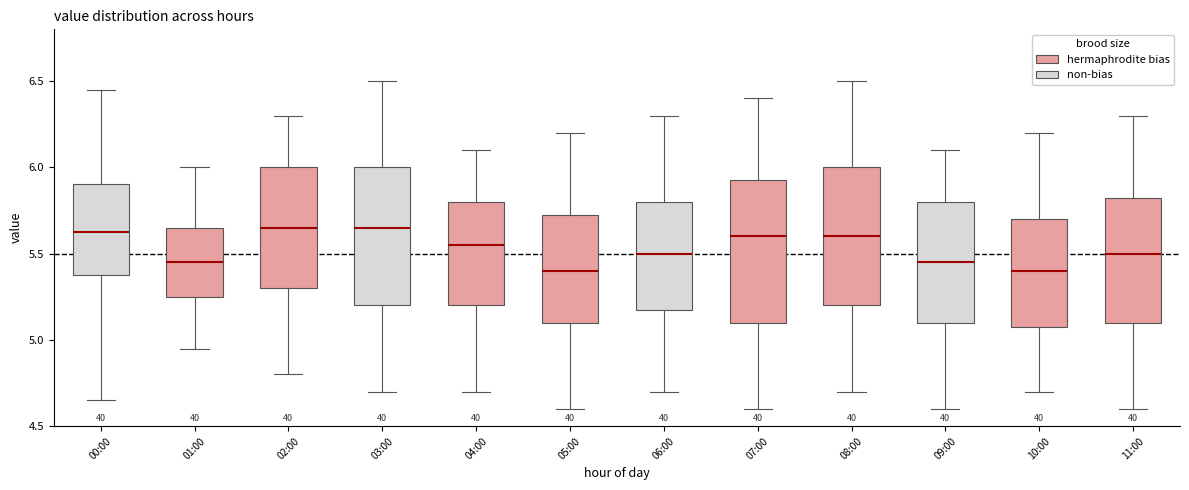

Reading left to right, read every box against the y-axis: the position of its median line, the range the box covers, and the ends of its whiskers. The values are not printed on the chart, so give them approximately, as read against the axis.

00:00: median 5.65, box 5.40 to 5.90, whiskers 4.65 to 6.45
01:00: median 5.45, box 5.25 to 5.65, whiskers 4.95 to 6.00
02:00: median 5.65, box 5.30 to 6.00, whiskers 4.80 to 6.30
03:00: median 5.65, box 5.20 to 6.00, whiskers 4.70 to 6.50
04:00: median 5.55, box 5.20 to 5.80, whiskers 4.70 to 6.10
05:00: median 5.40, box 5.10 to 5.75, whiskers 4.60 to 6.20
06:00: median 5.50, box 5.20 to 5.80, whiskers 4.70 to 6.30
07:00: median 5.60, box 5.10 to 5.95, whiskers 4.60 to 6.40
08:00: median 5.60, box 5.20 to 6.00, whiskers 4.70 to 6.50
09:00: median 5.45, box 5.10 to 5.80, whiskers 4.60 to 6.10
10:00: median 5.40, box 5.10 to 5.70, whiskers 4.70 to 6.20
11:00: median 5.50, box 5.10 to 5.85, whiskers 4.60 to 6.30